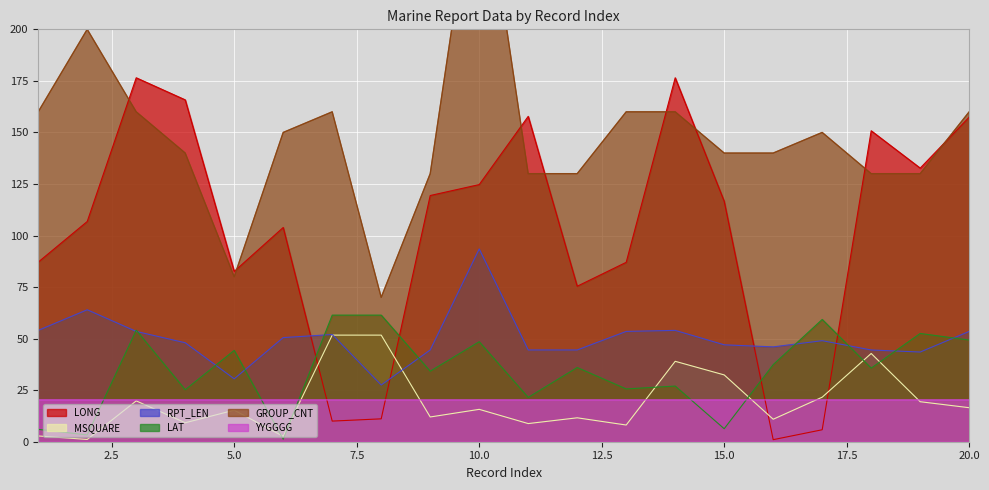

What are all the series names shown in the legend?

LONG, LAT, MSQUARE, RPT_LEN, GROUP_CNT, YYGGGG